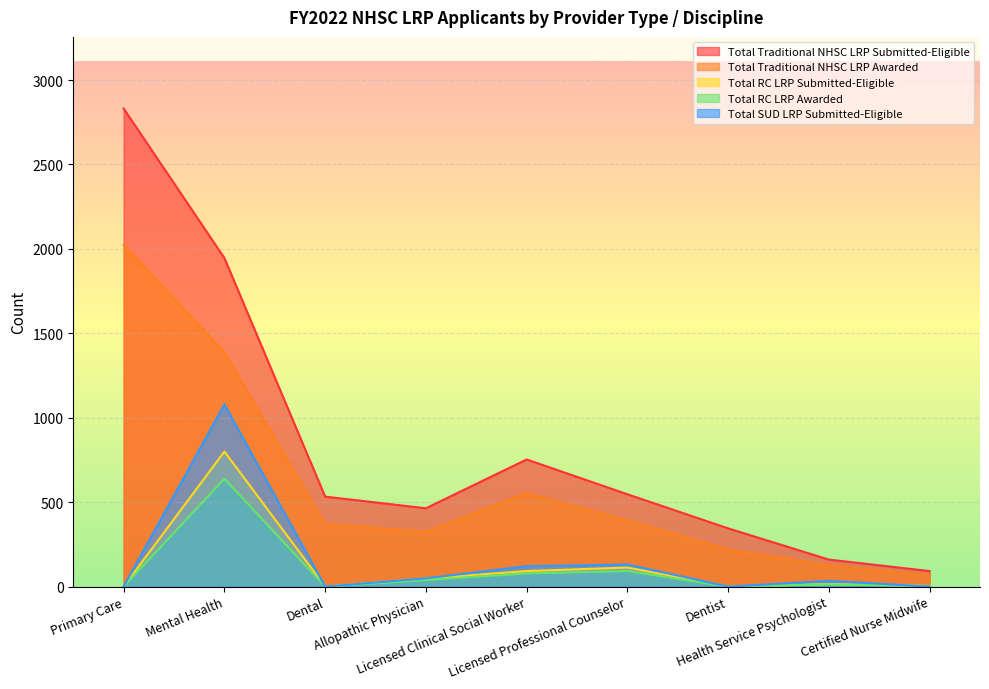

How many distinct data groups are displayed?

5